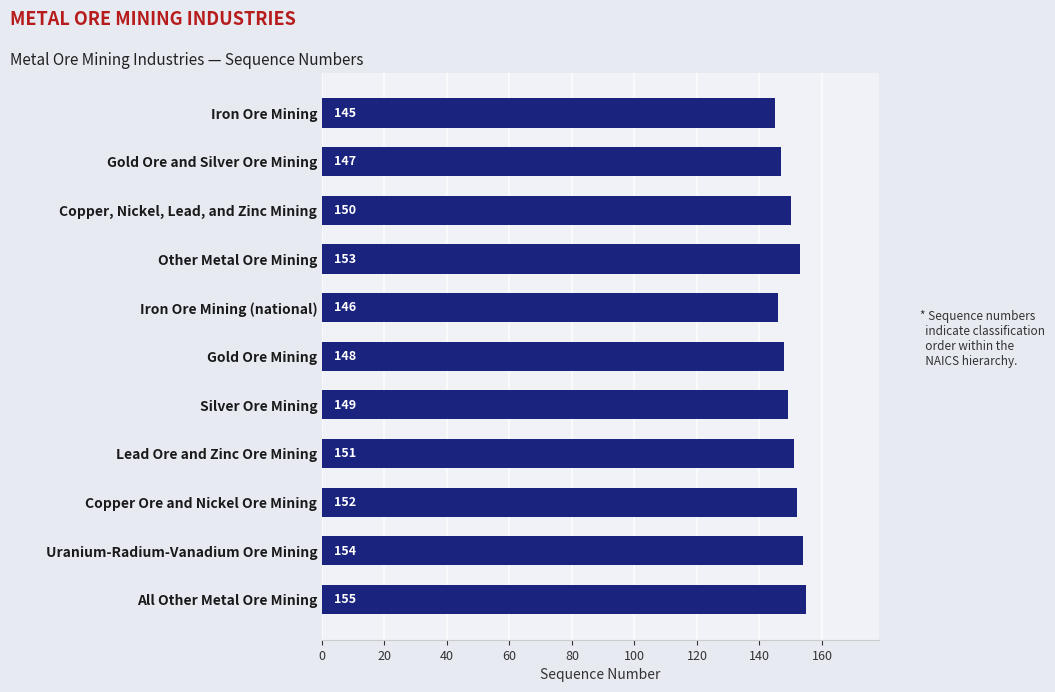

How many bars are there in total?

11